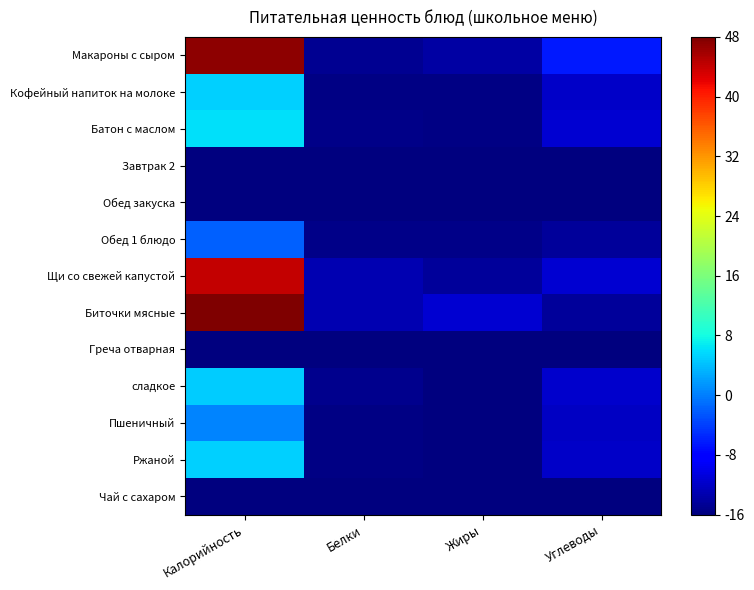

Count the number of categories in the chart.

4